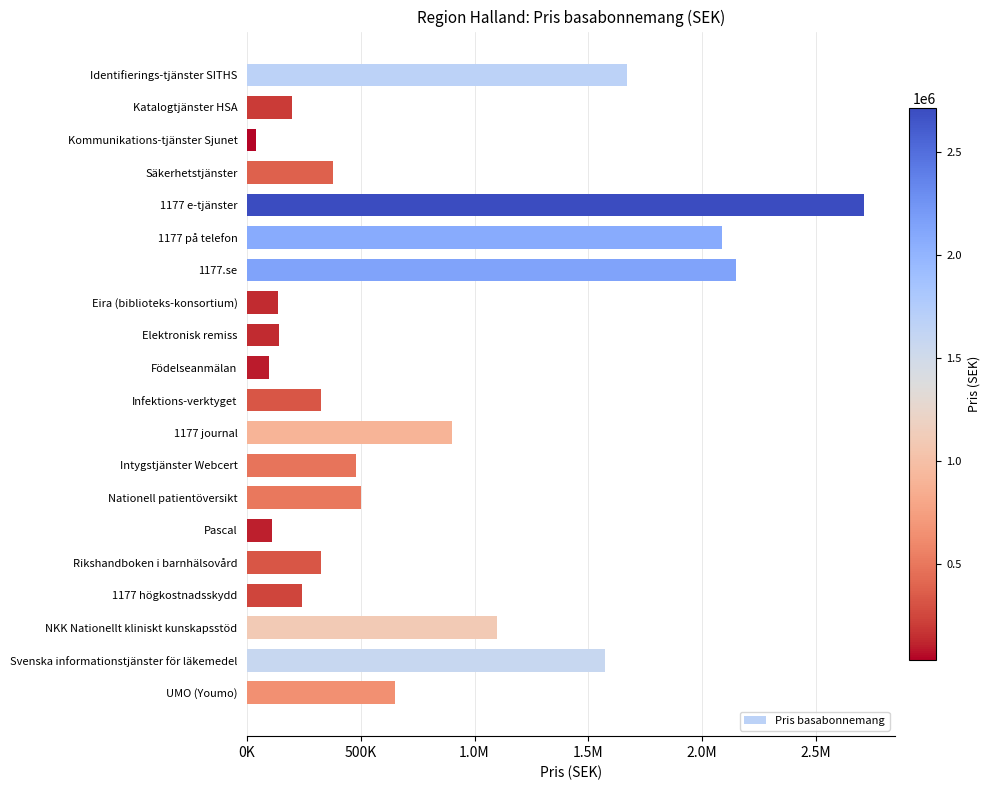

How many categories are shown in the chart?

20